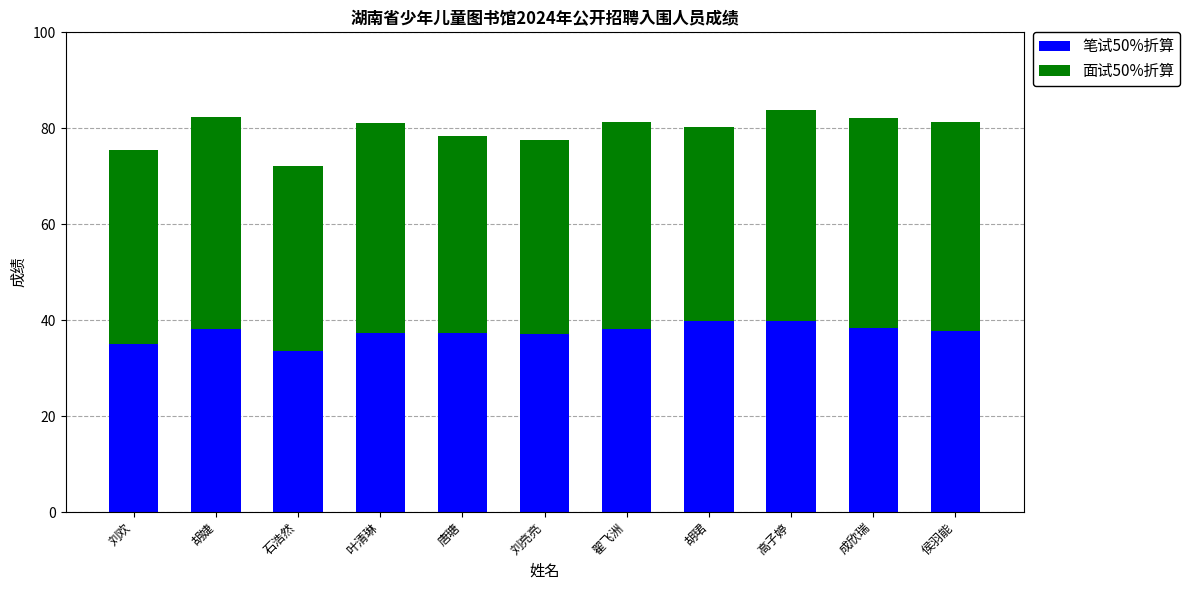

What is the sum of all 笔试50%折算 values?

412.2